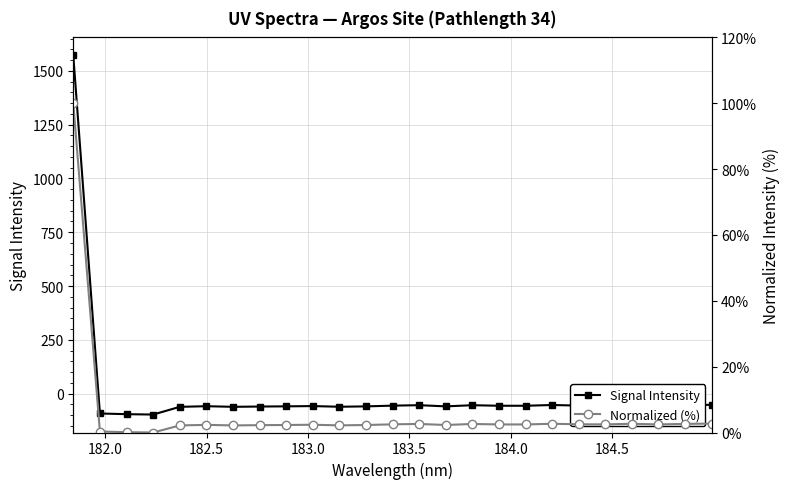

What is the lowest value of the Signal Intensity series?

-97.2